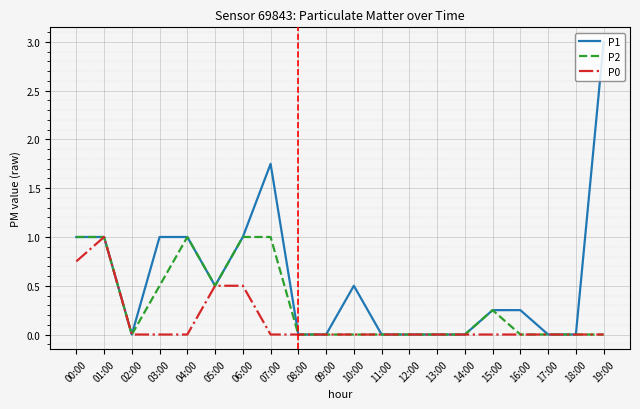

What is the difference between the highest and lowest values at 06:00?

0.5